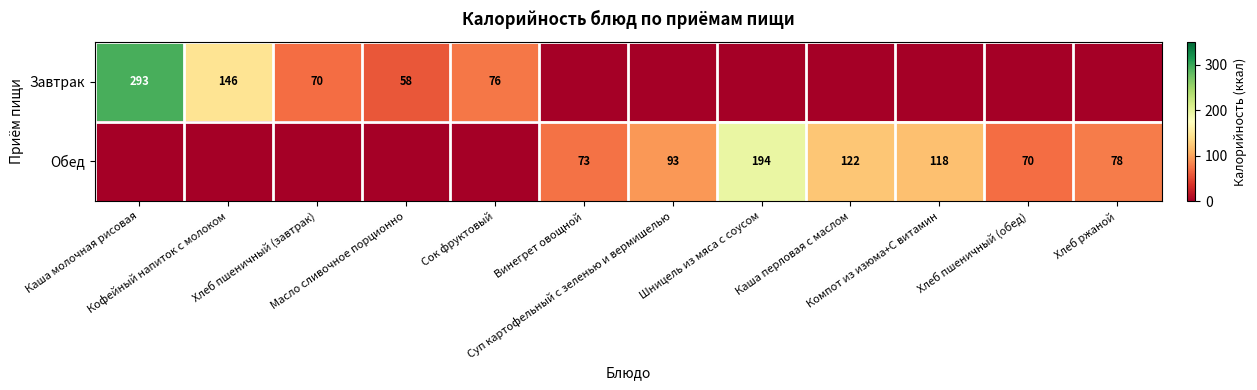

At Хлеб пшеничный (обед), list the series in order from largest to smallest.

Обед, Завтрак